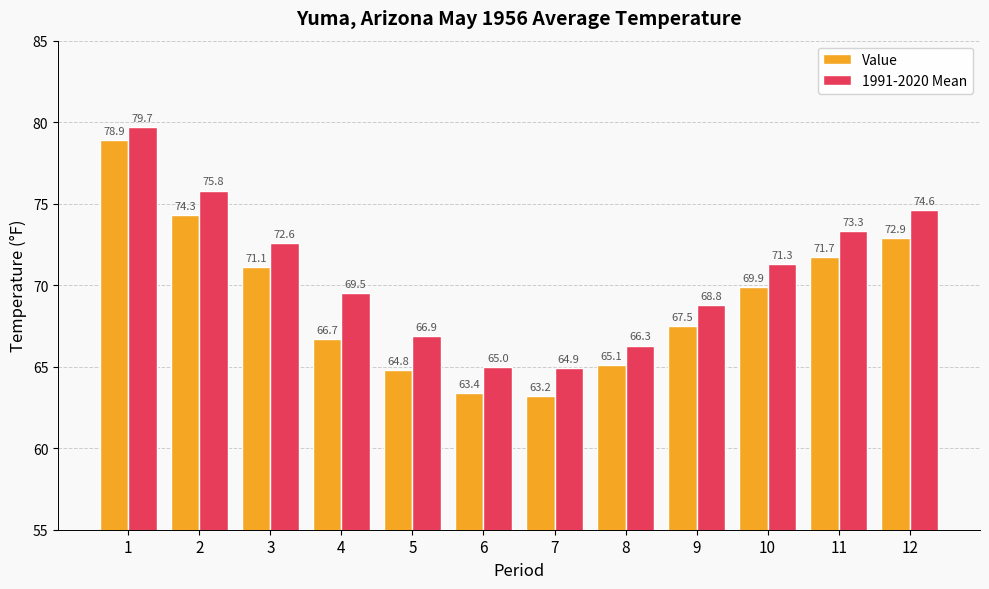

Reading left to right, list all the values displayed in this chart.

Value: 78.9	74.3	71.1	66.7	64.8	63.4	63.2	65.1	67.5	69.9	71.7	72.9
1991-2020 Mean: 79.7	75.8	72.6	69.5	66.9	65.0	64.9	66.3	68.8	71.3	73.3	74.6